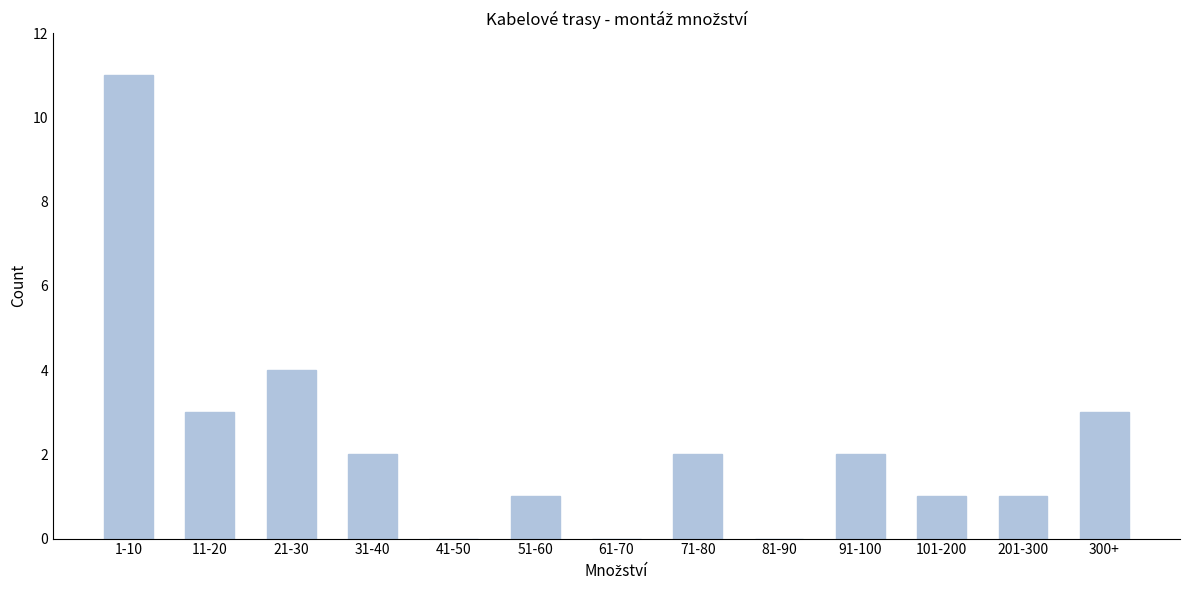

Reading right to left, transcribe all the data shown in this chart.

300+=3	201-300=1	101-200=1	91-100=2	81-90=0	71-80=2	61-70=0	51-60=1	41-50=0	31-40=2	21-30=4	11-20=3	1-10=11